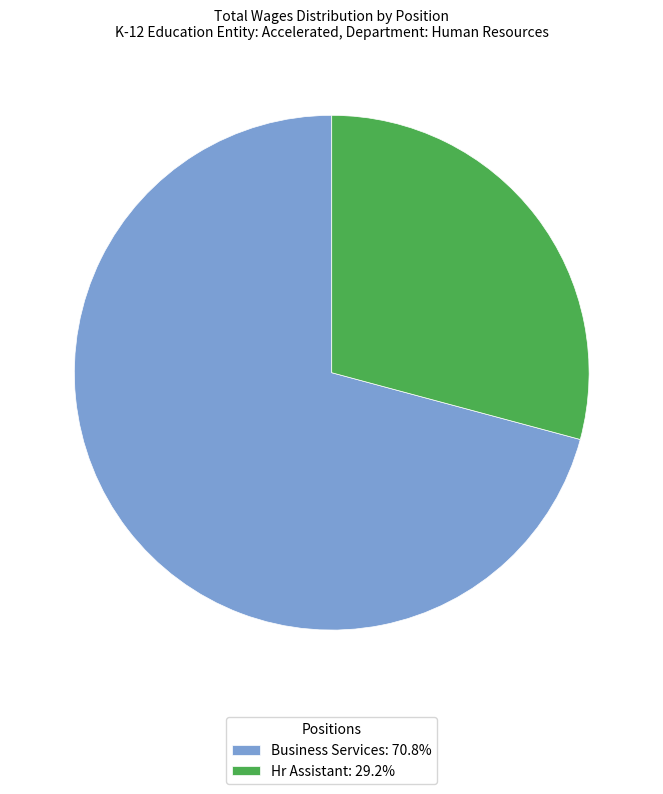

How many slices are in this pie chart?

2